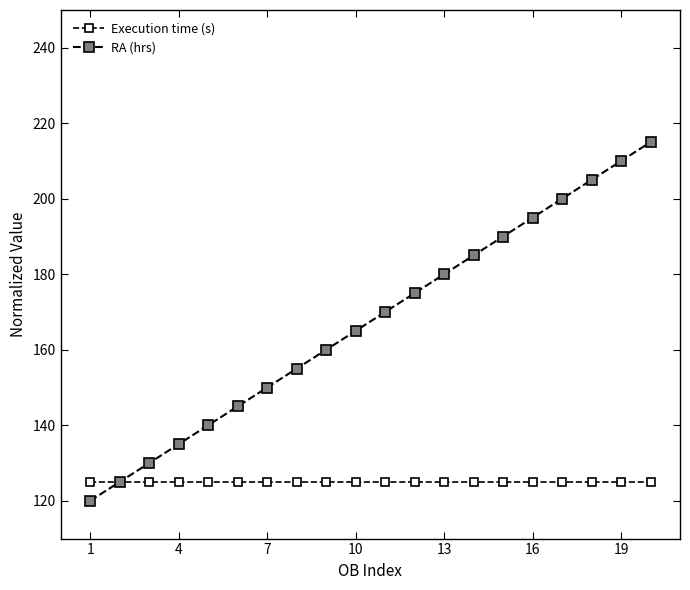

Which series has the widest spread of values?

RA (hrs)